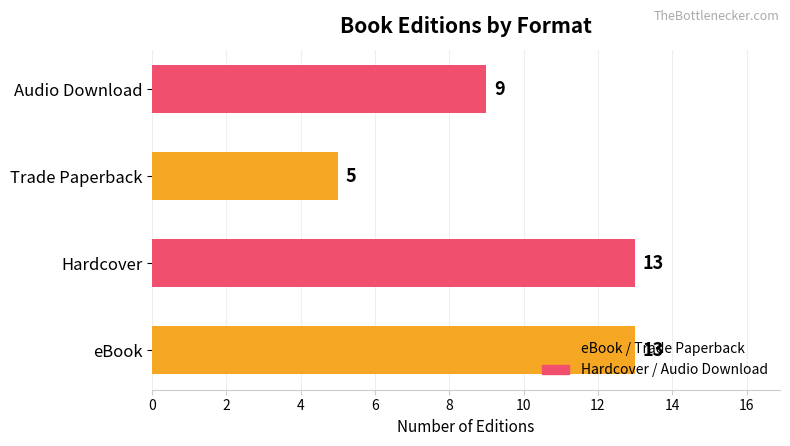

At which category does the chart reach its minimum across all series?

Trade Paperback